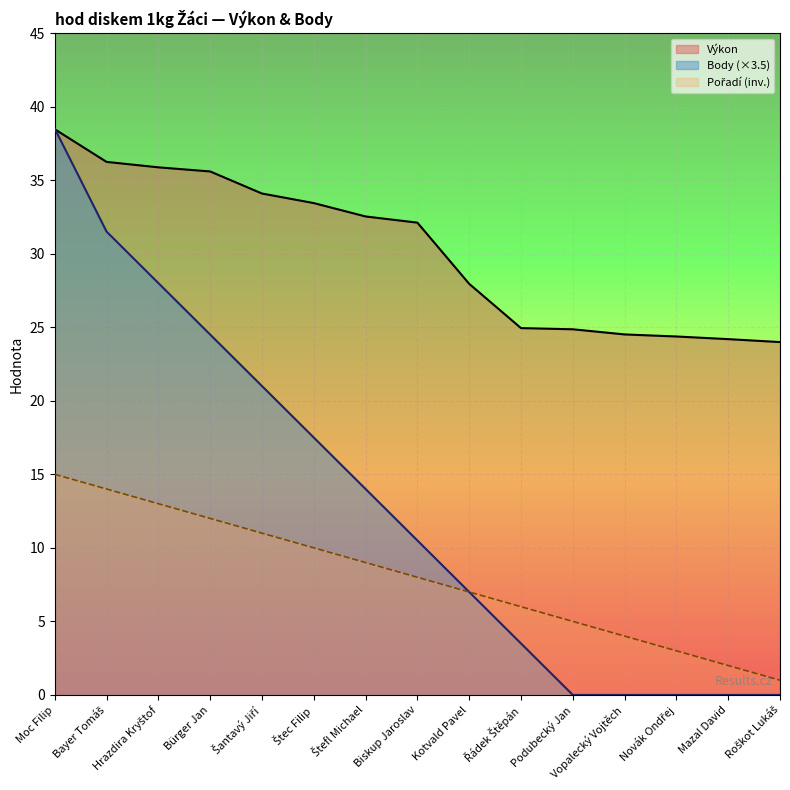

True or false: Pořadí and Výkon intersect in this chart.

False